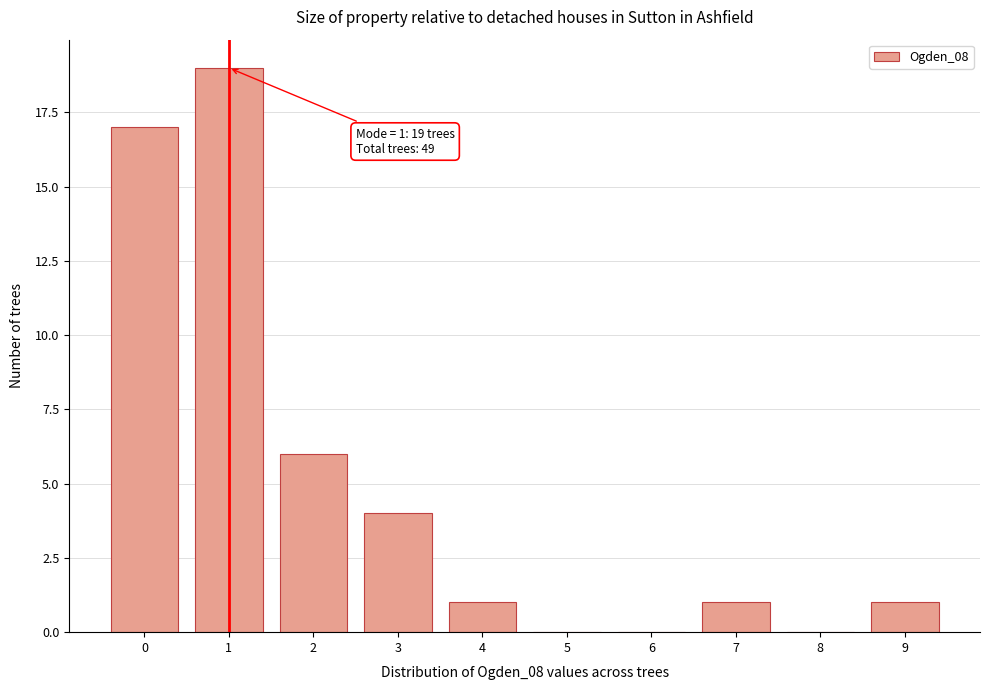

Reading right to left, list all the values displayed in this chart.

9=1	8=0	7=1	6=0	5=0	4=1	3=4	2=6	1=19	0=17